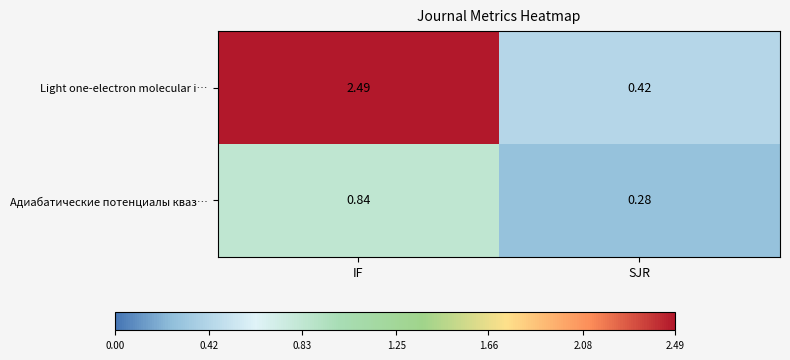

Rank the series at IF from highest to lowest value.

Light one-electron molecular i…, Адиабатические потенциалы кваз…